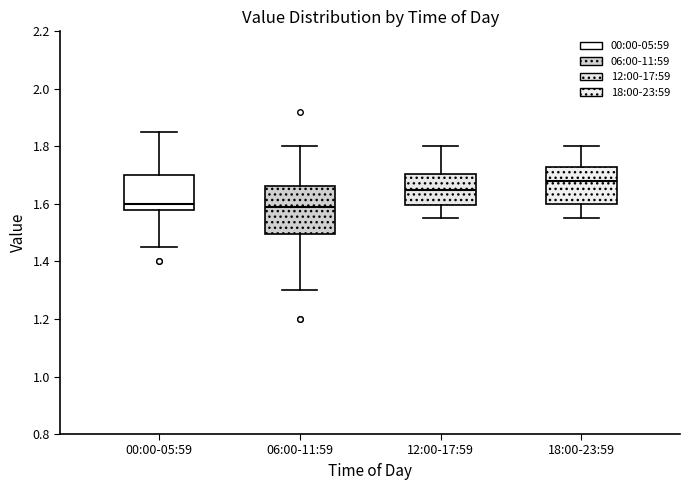

Reading left to right, transcribe this box plot: for each box, give where its median line is, the range the box spans, and where its two whiskers end, as read against the y-axis. The values are not printed on the chart, so give them approximately, as read against the axis.

00:00-05:59: median 1.60, box 1.58 to 1.70, whiskers 1.46 to 1.86
06:00-11:59: median 1.60, box 1.50 to 1.66, whiskers 1.30 to 1.80
12:00-17:59: median 1.66, box 1.60 to 1.70, whiskers 1.56 to 1.80
18:00-23:59: median 1.68, box 1.60 to 1.72, whiskers 1.56 to 1.80